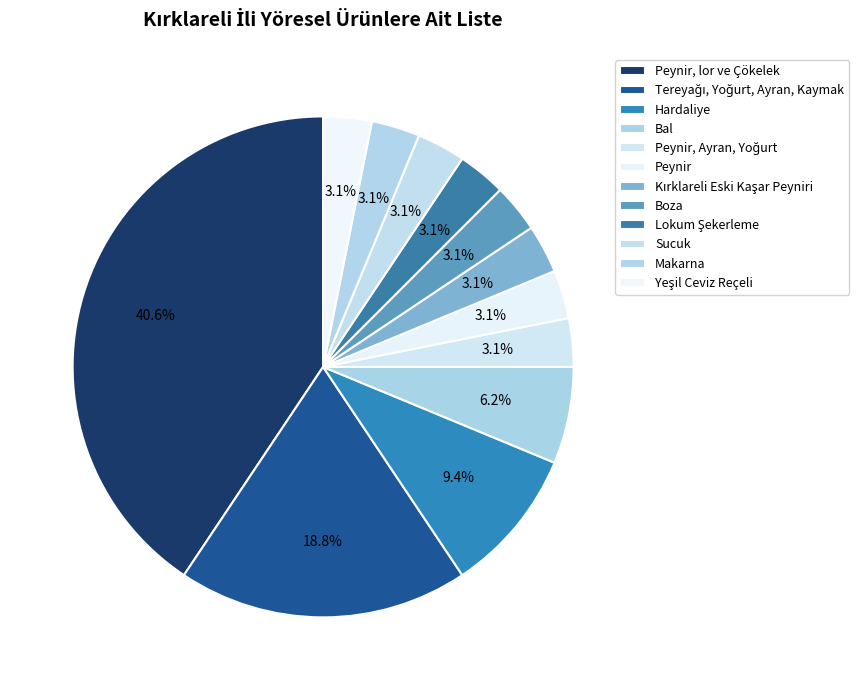

To the nearest percent, what is the average slice percentage?

8%